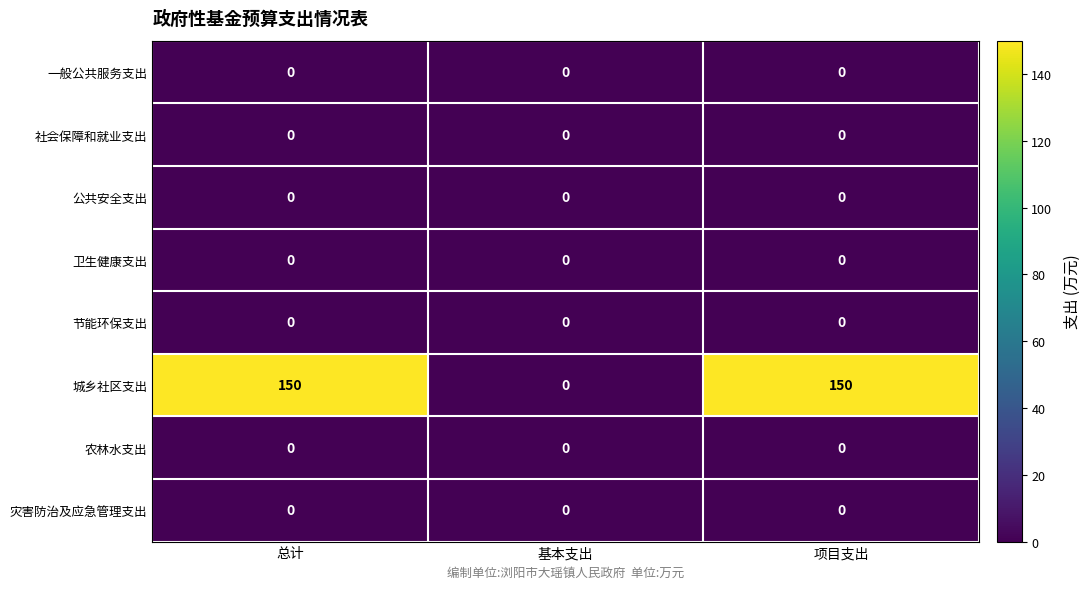

Which series has the widest spread of values?

城乡社区支出